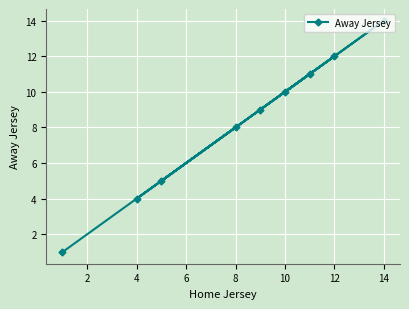

What is the sum of all values?

74